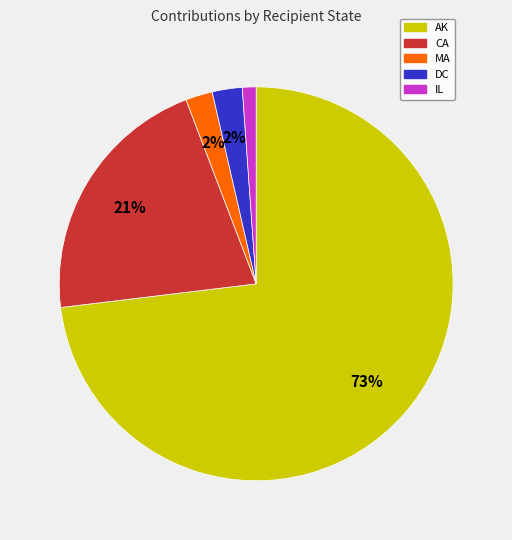

True or false: IL accounts for 16% of the total.

False